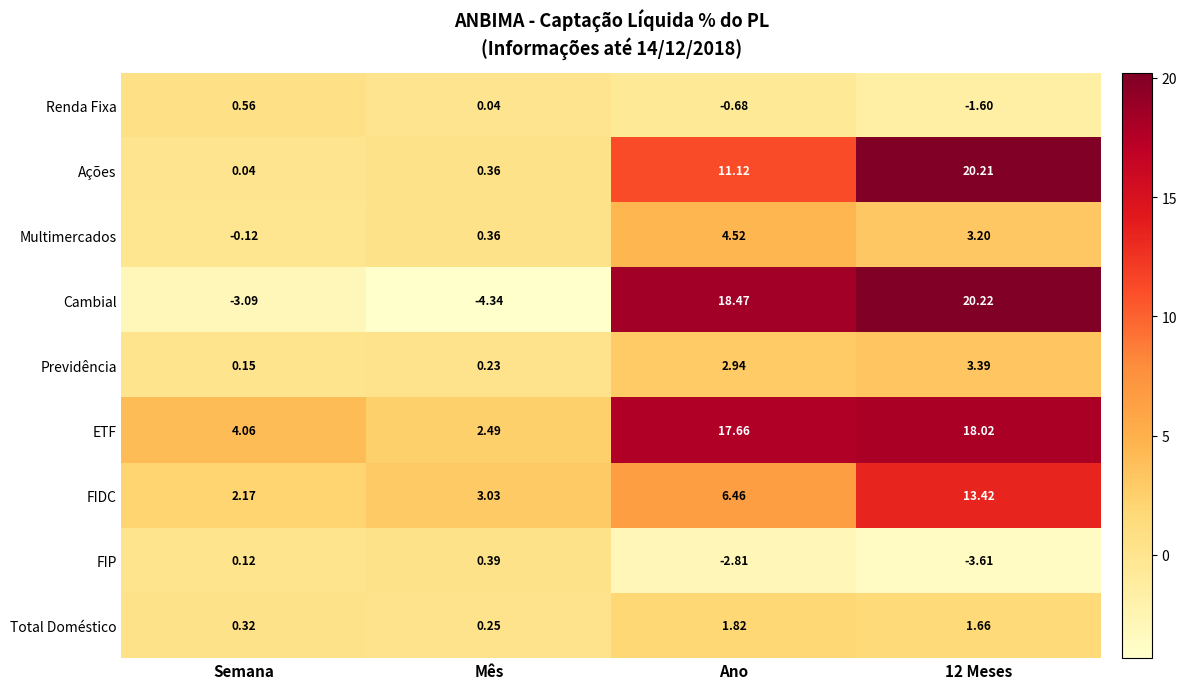

Where is Previdência nearest to the value 1?

Mês